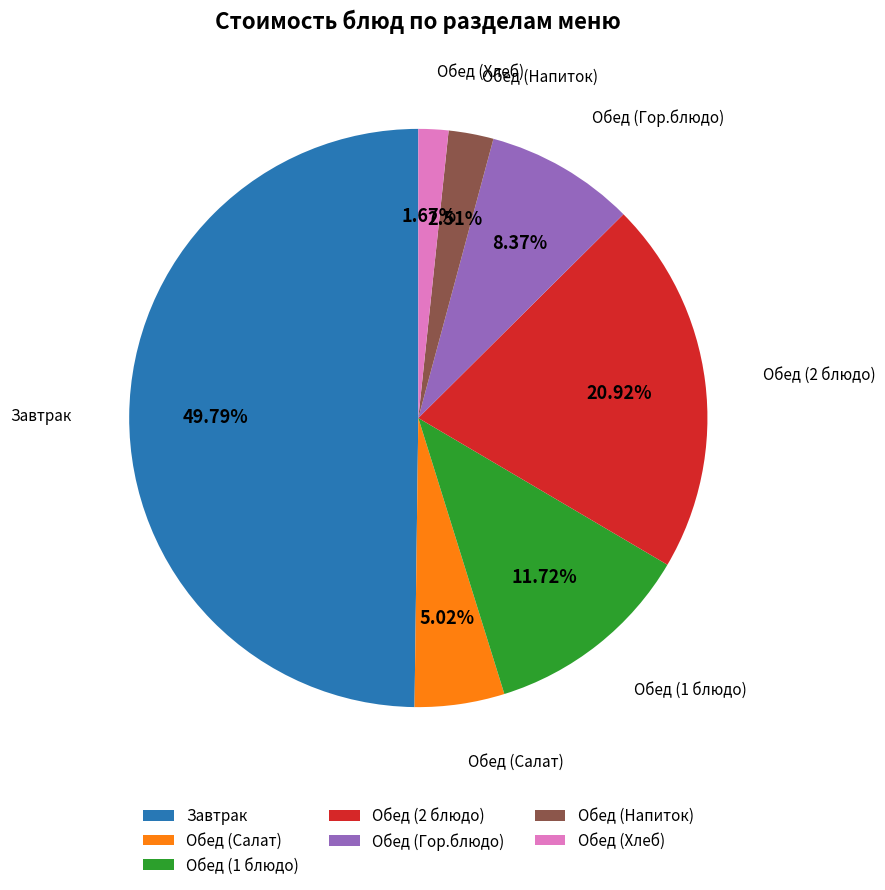

Between Завтрак and Обед (Хлеб), which is larger?

Завтрак